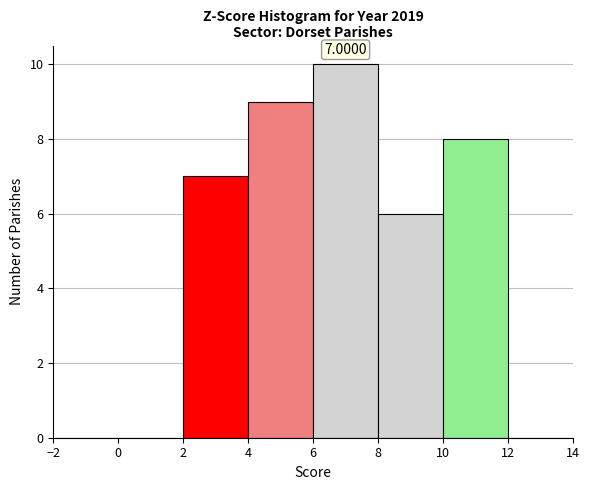

Which range on the x-axis has the tallest bar?

6 to 8